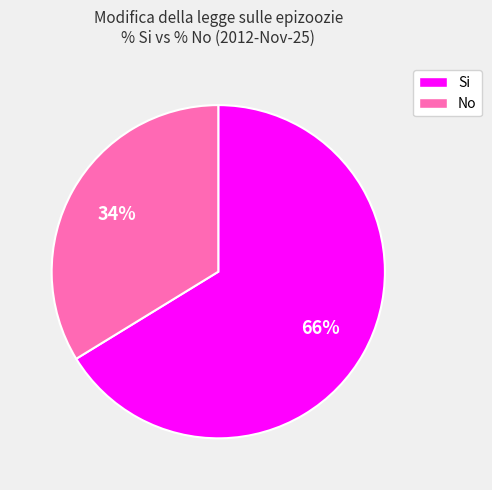

Count the number of slices in the pie.

2